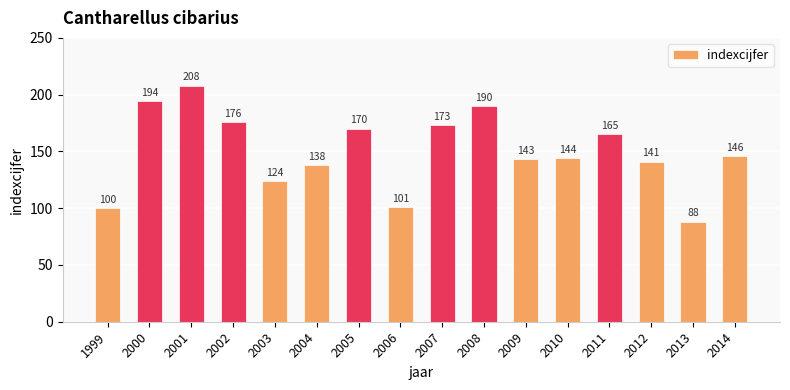

Reading left to right, transcribe all the data shown in this chart.

100	194	208	176	124	138	170	101	173	190	143	144	165	141	88	146